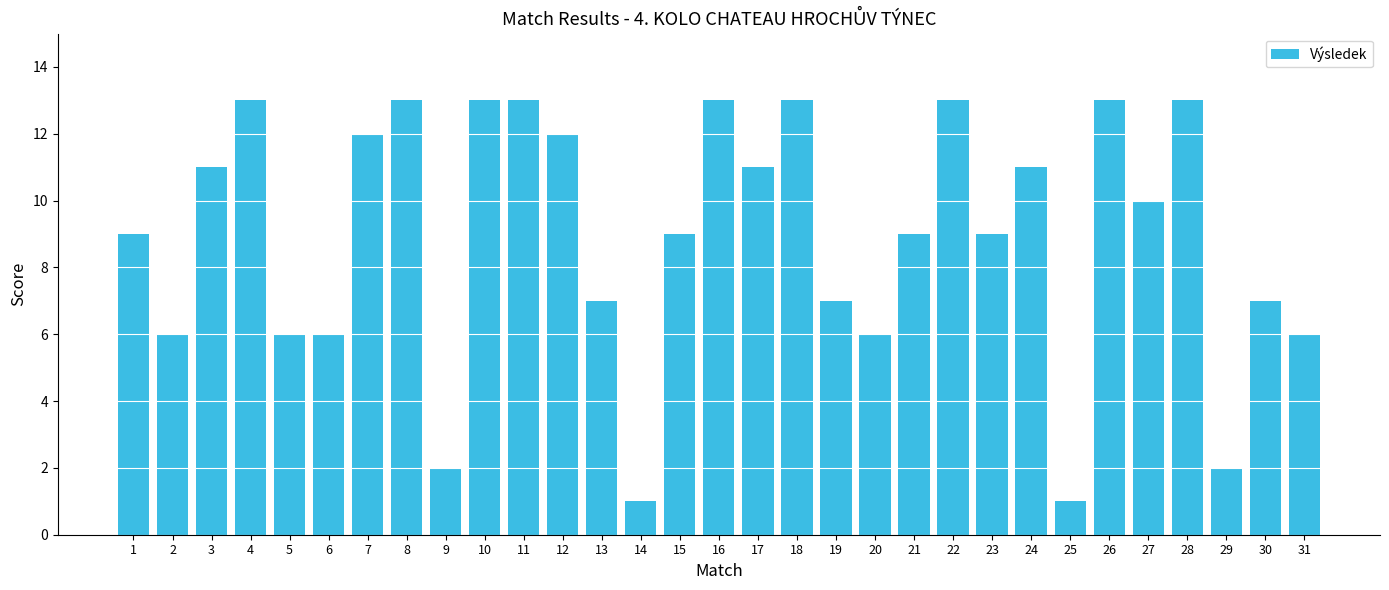

What is the minimum value shown in the chart?

1